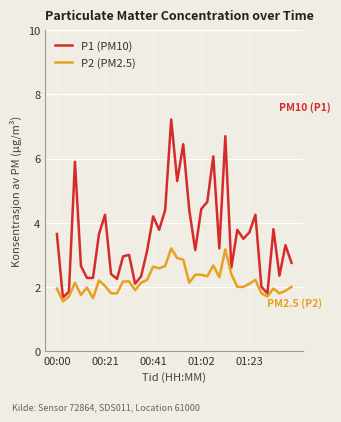

Which series has the largest total across all categories?

P1 (PM10)